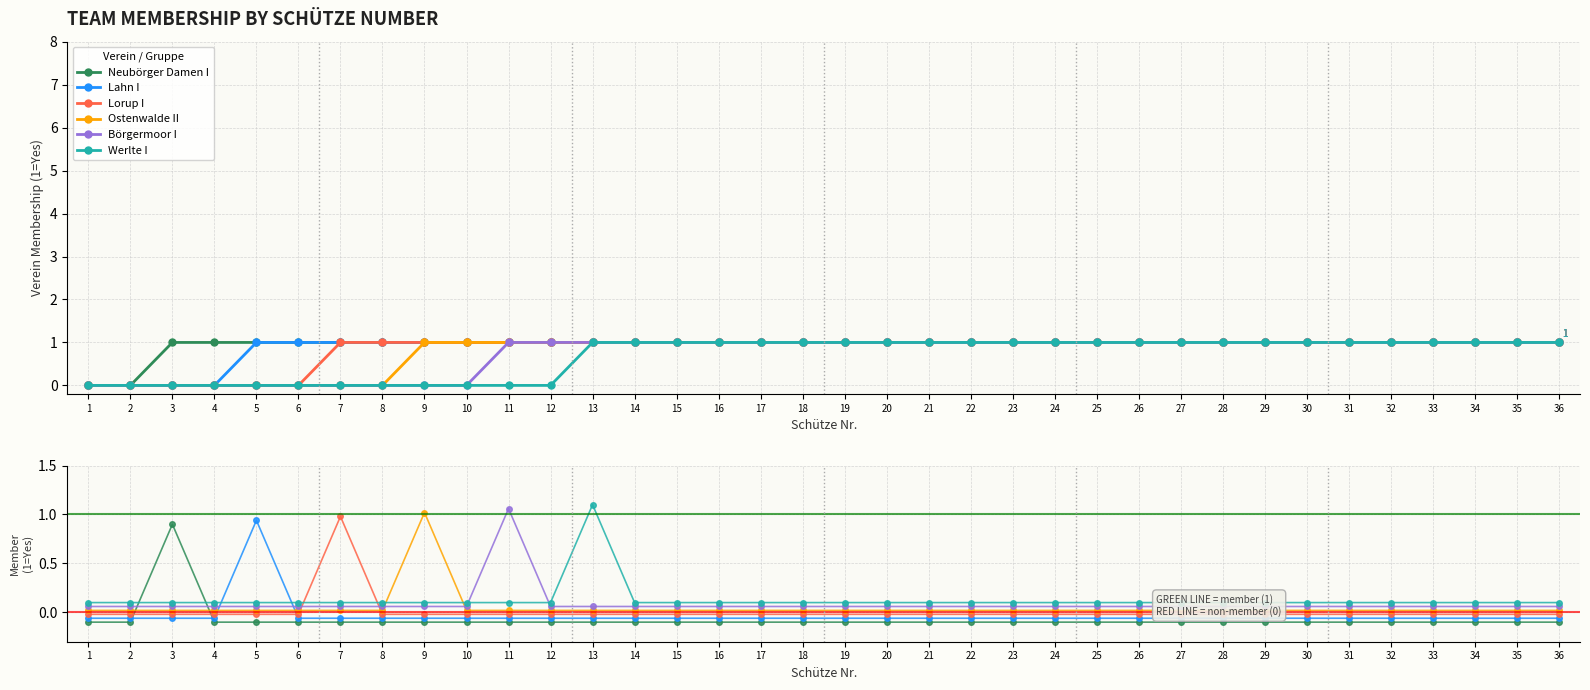

True or false: Börgermoor I has a value of 0.1 at 7.

True